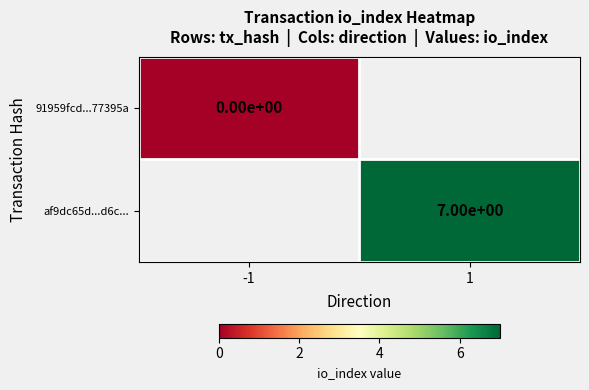

Count the number of data series in this chart.

2